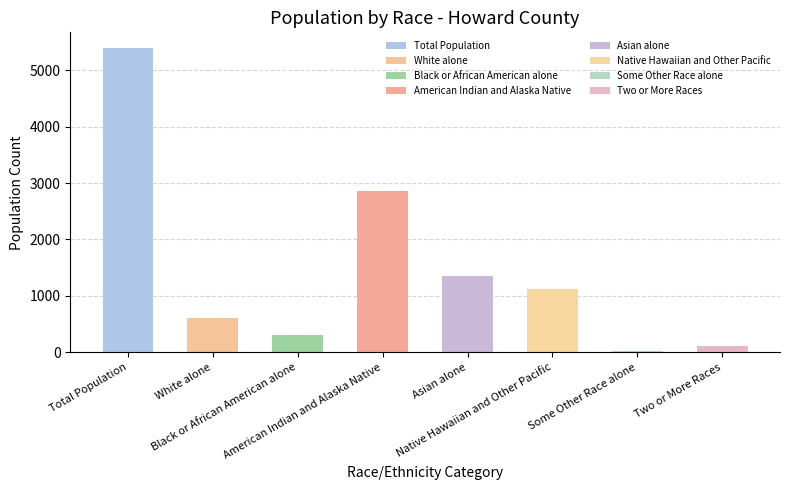

Reading left to right, list all the values displayed in this chart.

Total Population=5401	White alone=606	Black or African American alone=313	American Indian and Alaska Native=2866	Asian alone=1346	Native Hawaiian and Other Pacific=1123	Some Other Race alone=29	Two or More Races=104